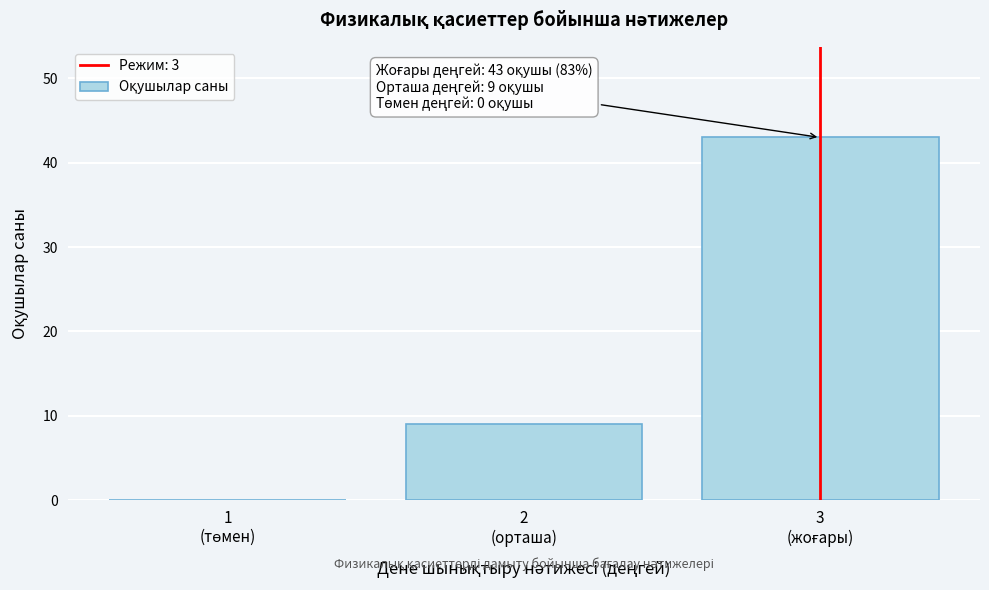

What is the maximum value shown in the chart?

43